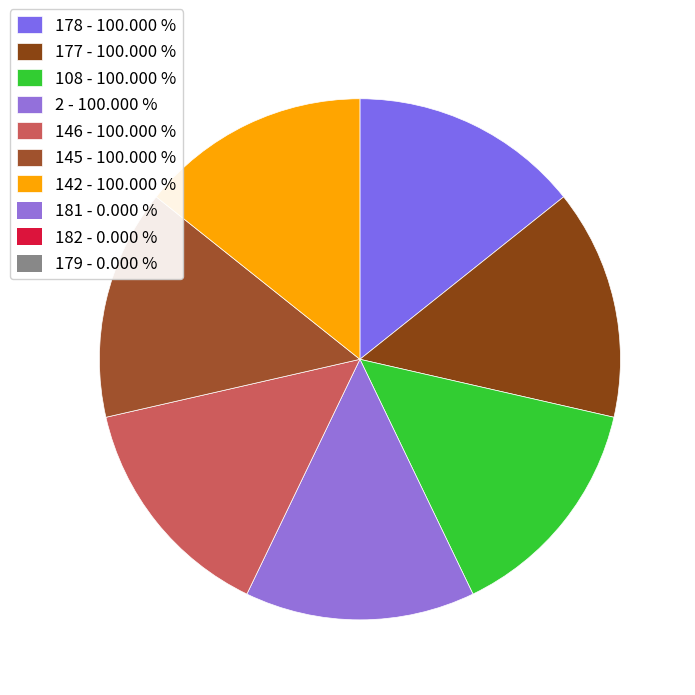

How many segments does this pie chart have?

7